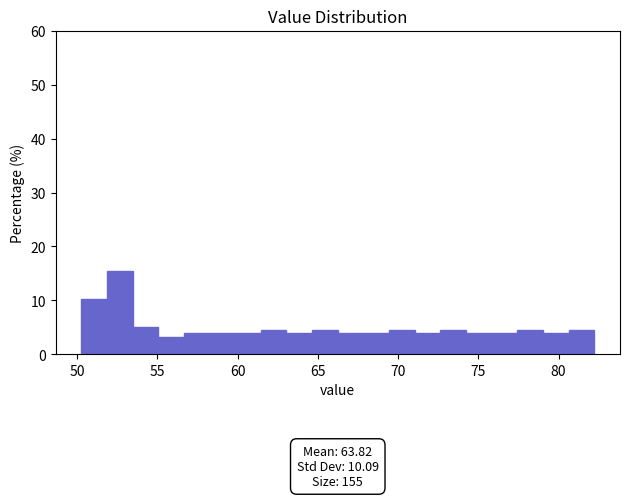

Read against the x-axis, roughly where is the centre of the tallest bar?

52.5